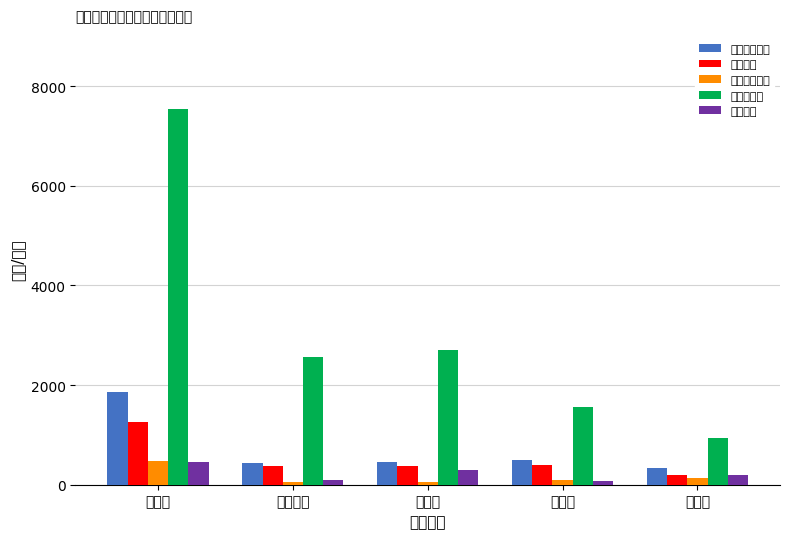

Where is 脱贫人口 nearest to the value 261?

白石镇